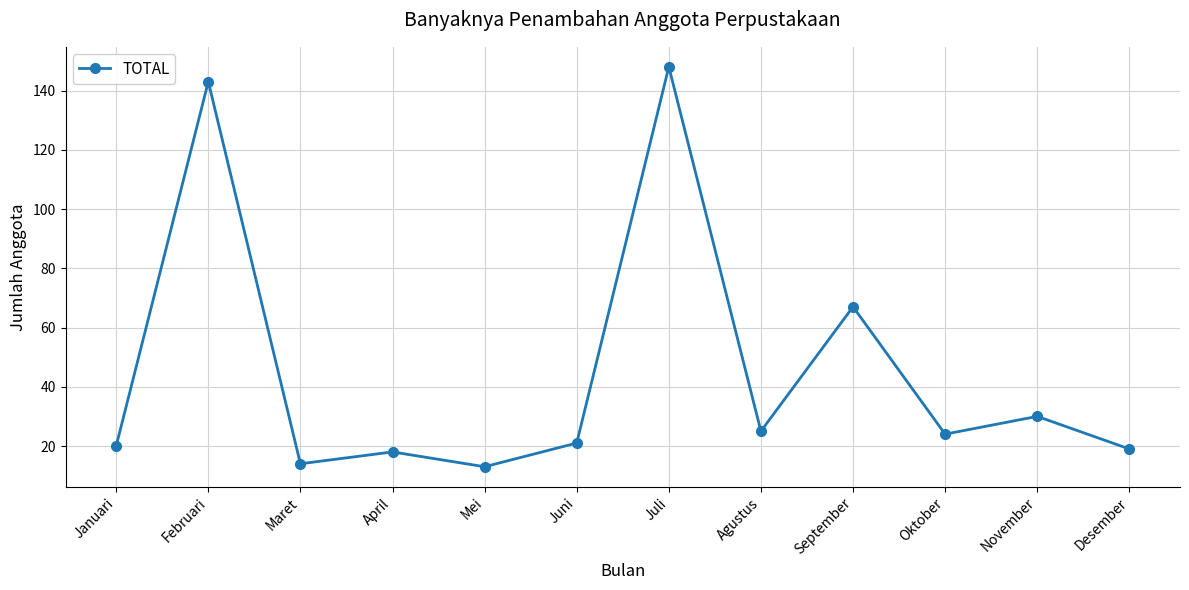

What is the sum of all values?

542